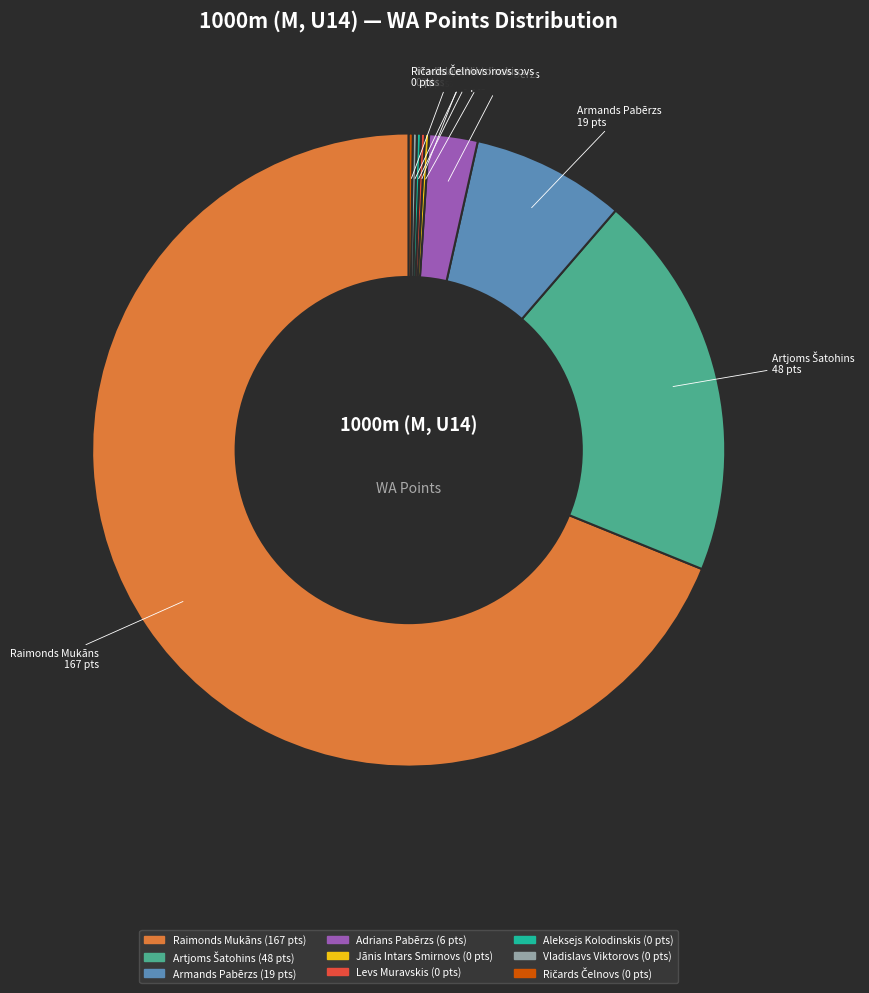

True or false: Raimonds Mukāns accounts for 69% of the total.

True